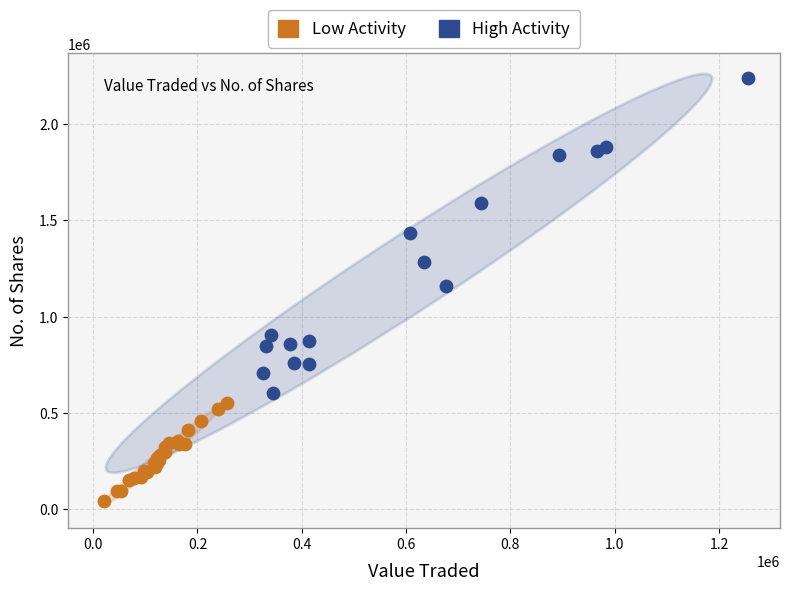

What are all the series names shown in the legend?

Low Activity, High Activity